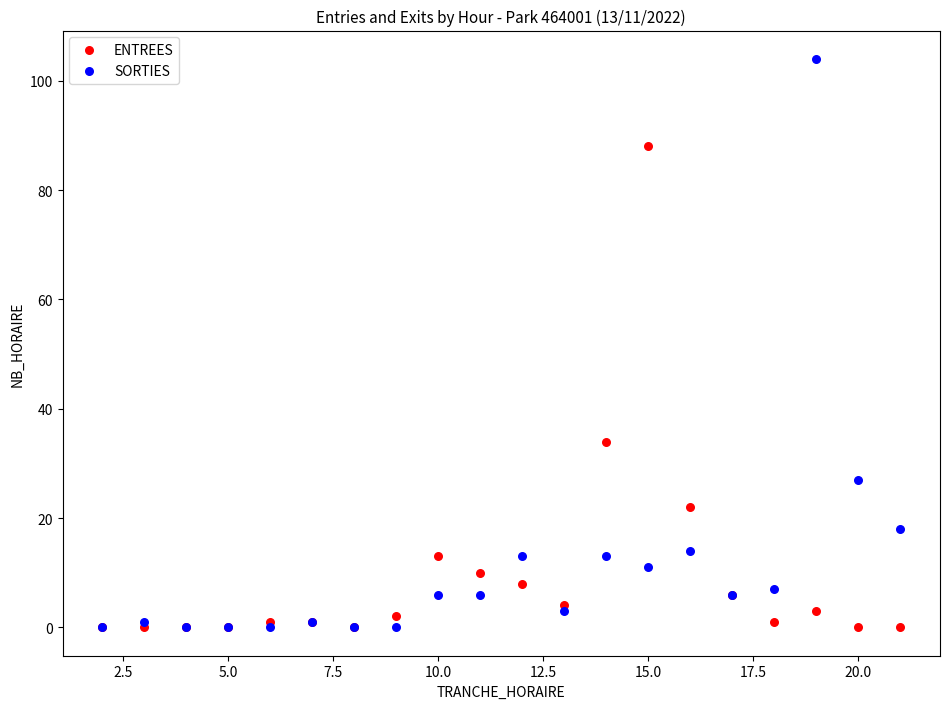

Across all series, what Y value is closest to 52?

34